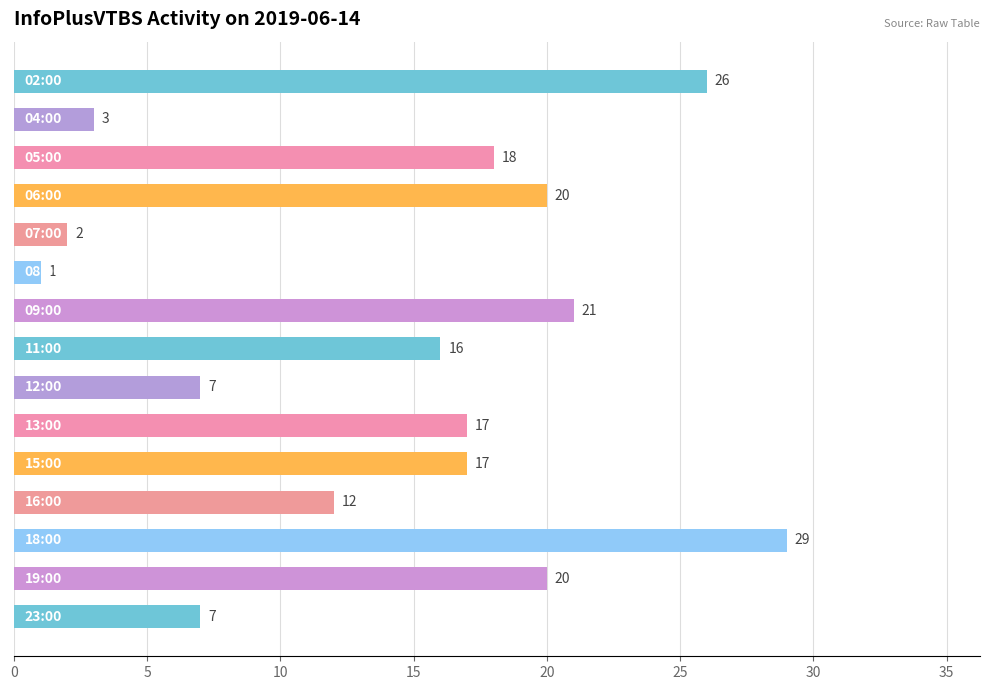

What is the value of the 11th bar from the top?

17